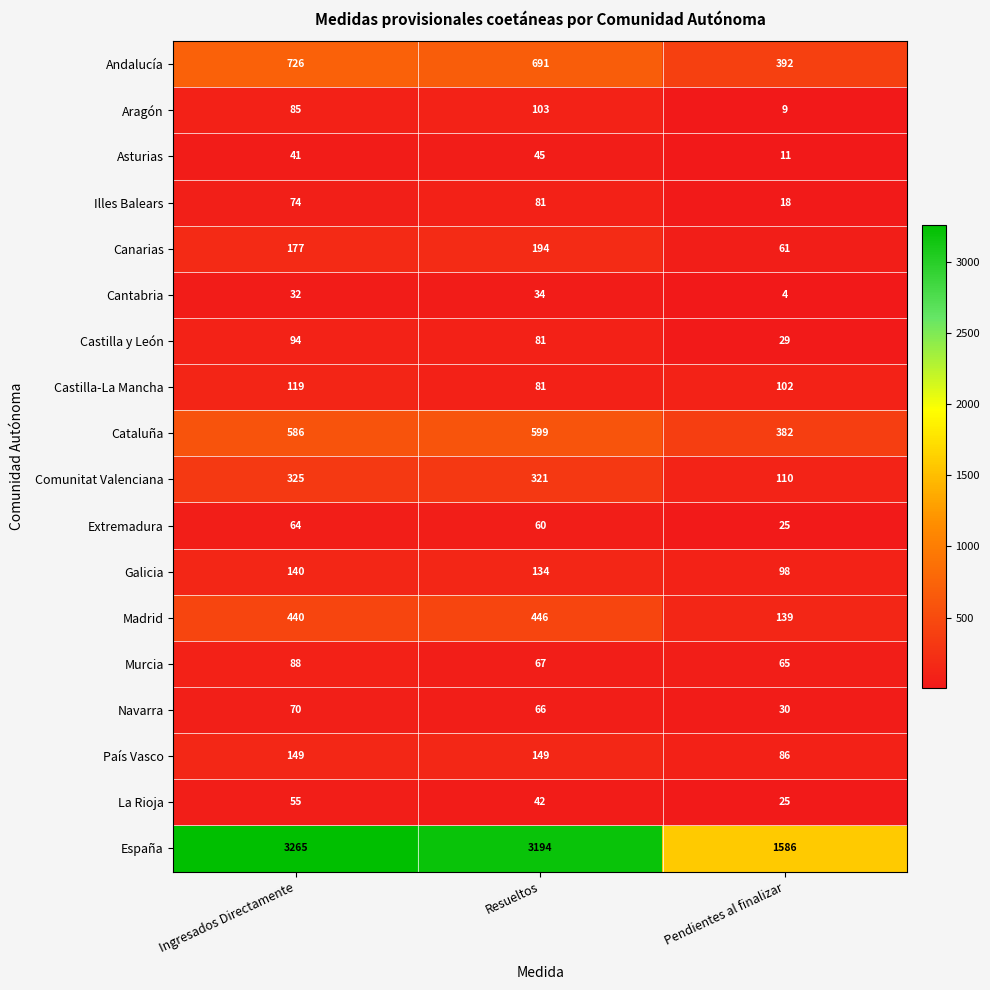

At which category is the sum across all series the highest?

Ingresados Directamente